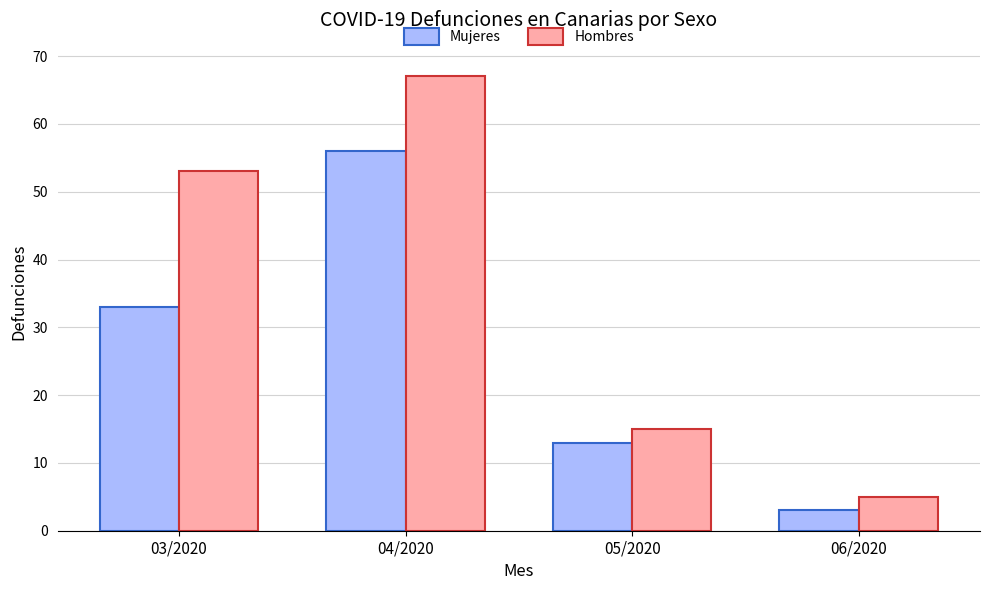

Which series has the largest range (max minus min)?

Hombres